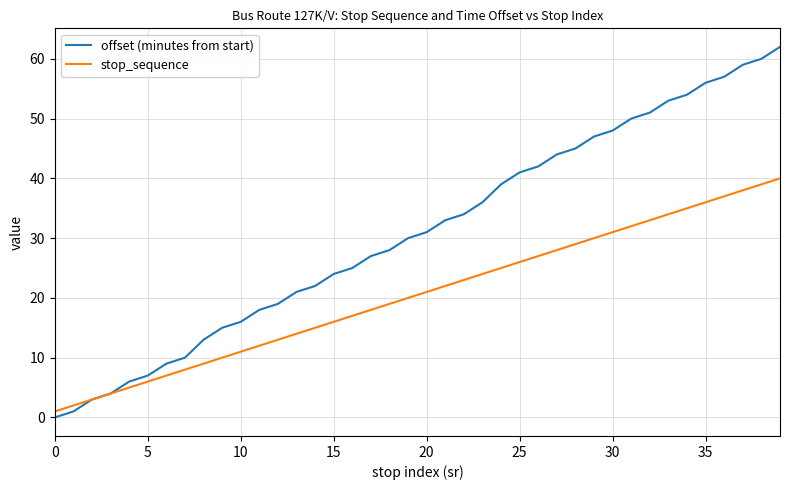

Rank the series by their average value, from highest to lowest.

offset (minutes from start), stop_sequence